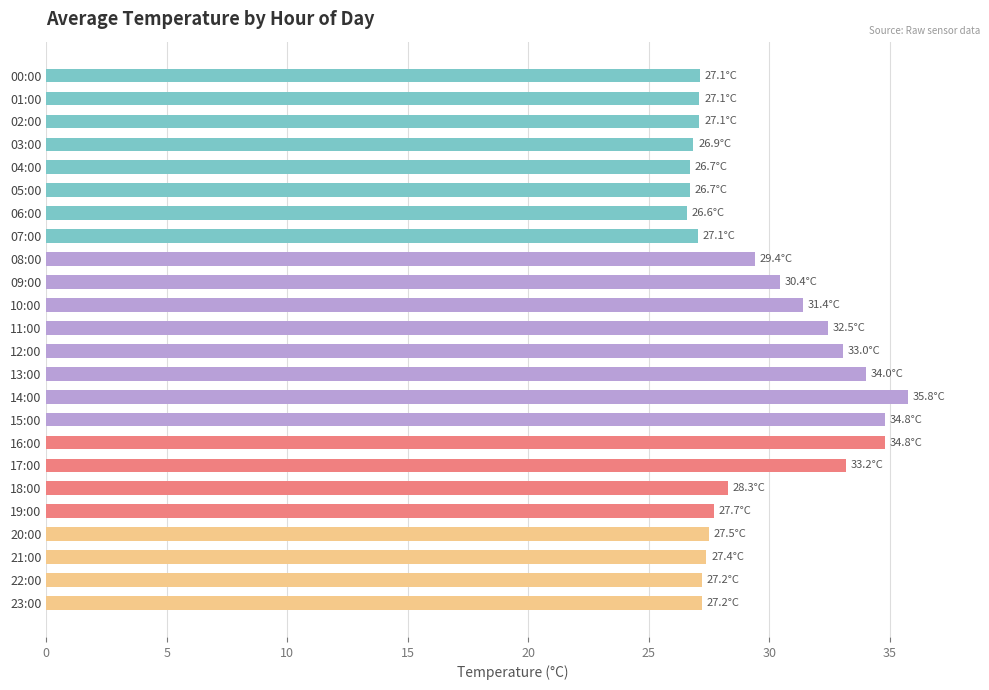

Is it true that the value at 12:00 is 33.0?

True